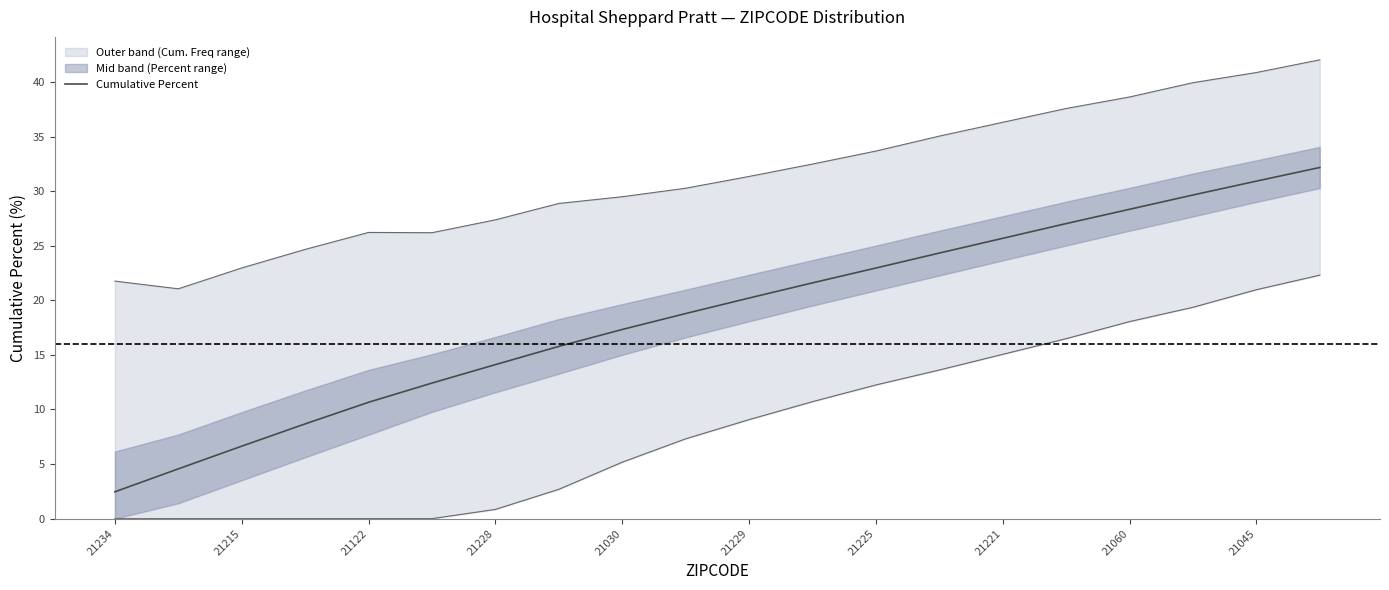

What is the lowest value of the Cumulative Percent series?

2.5